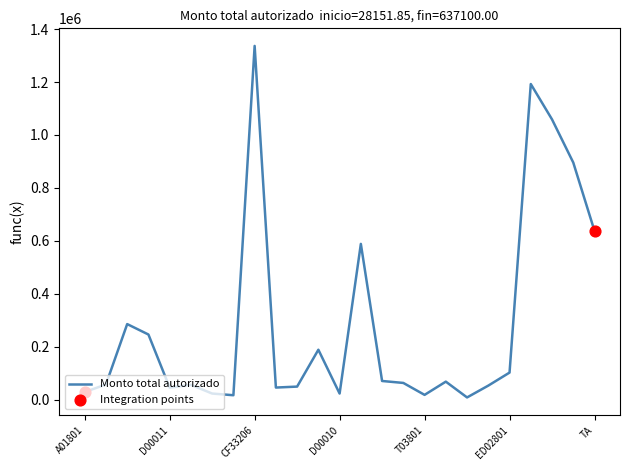

What is the maximum value shown in the chart?

1336448.4